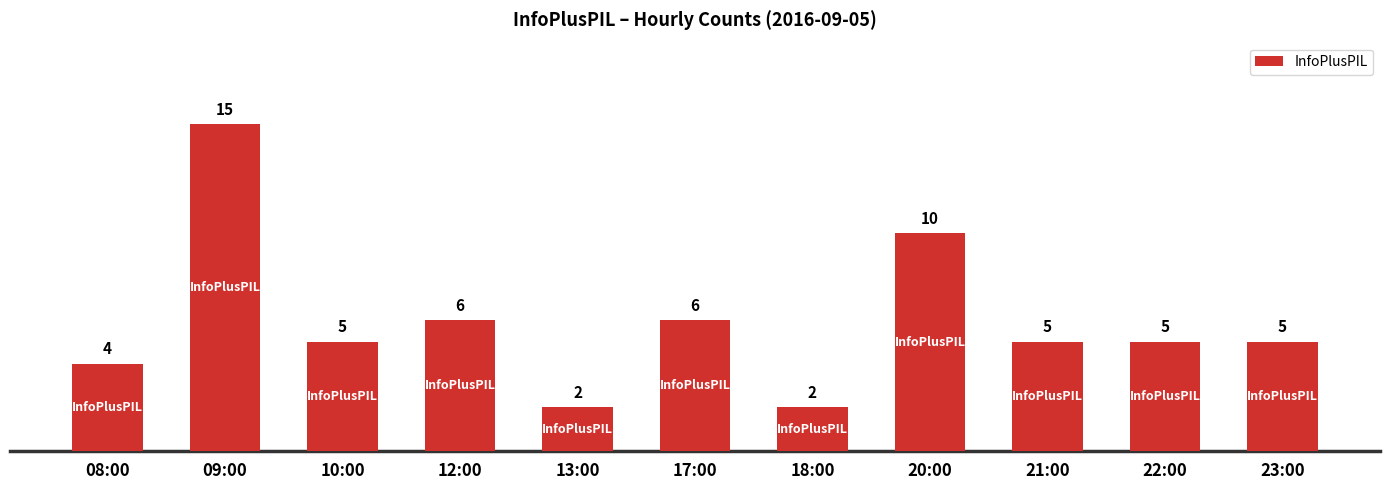

At which category does the chart reach its peak across all series?

09:00